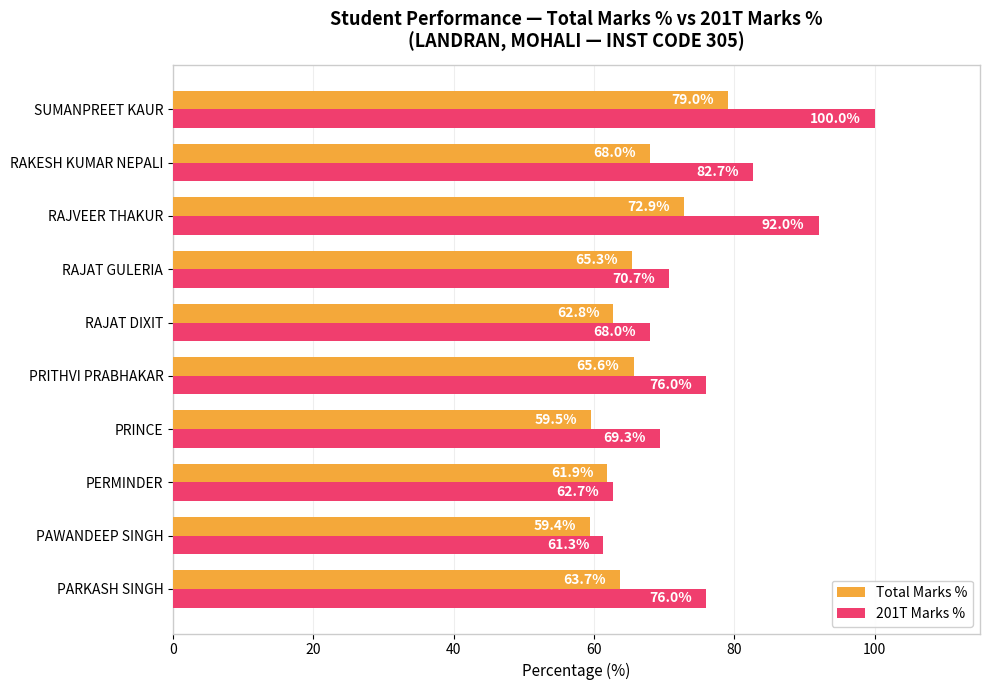

What is the sum of all 201T Marks % values?

758.7